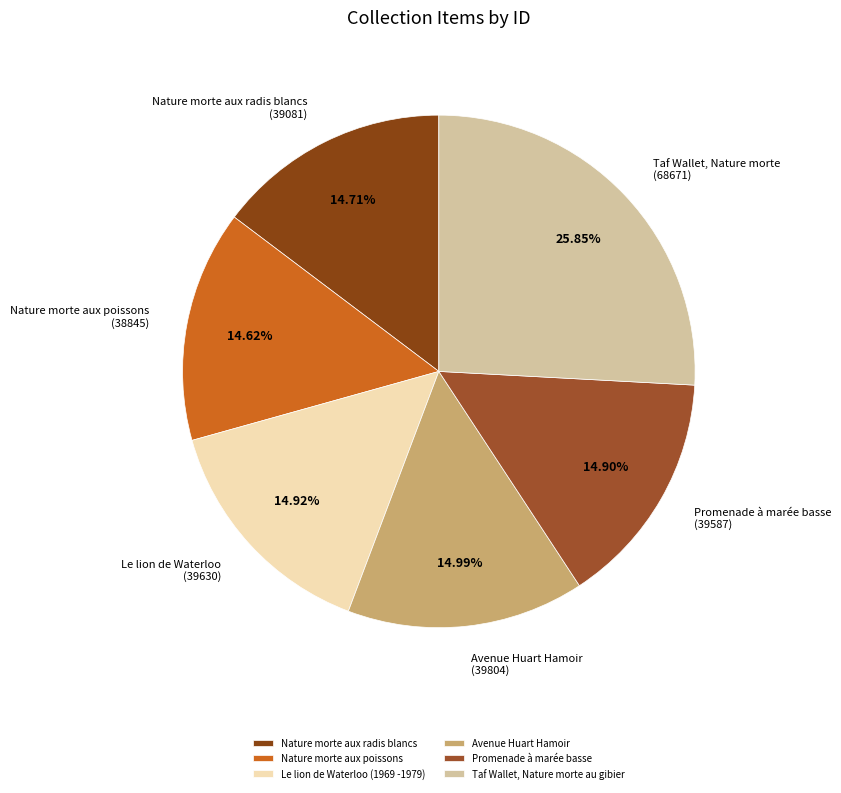

The Nature morte aux radis blancs slice represents 27% of the pie. True or false?

False